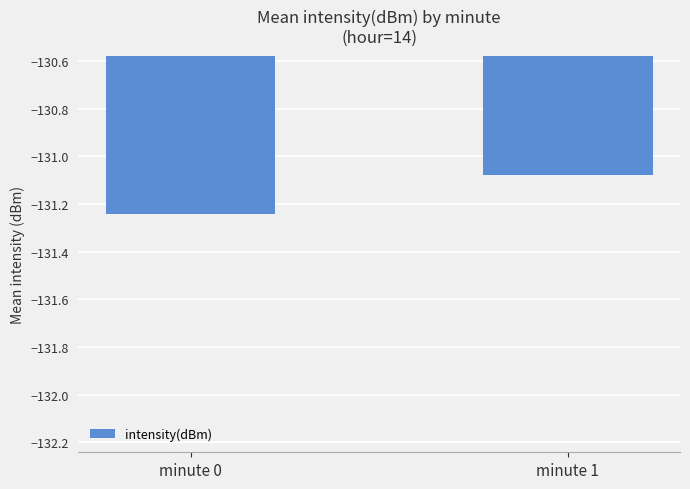

At which category does the chart reach its minimum across all series?

minute 0